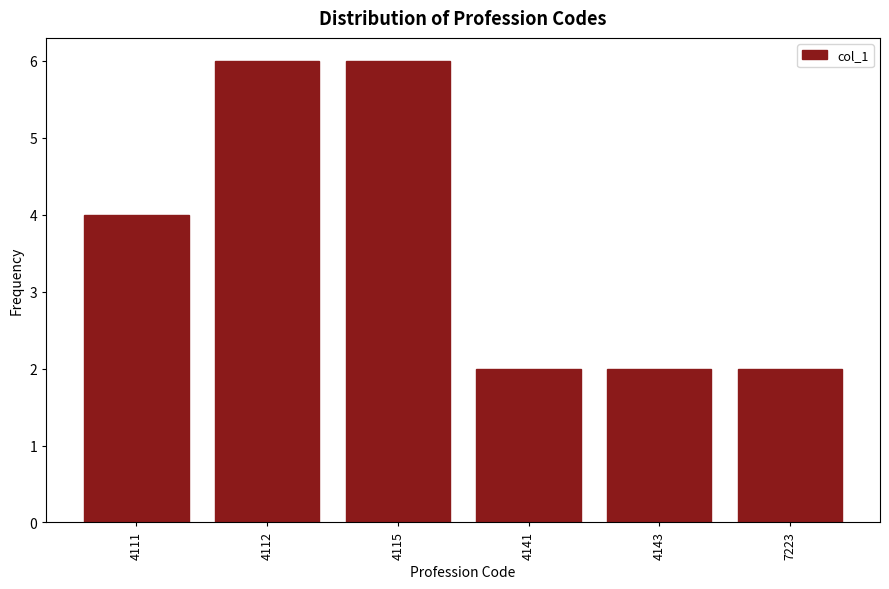

Reading left to right, transcribe all the data shown in this chart.

4	6	6	2	2	2